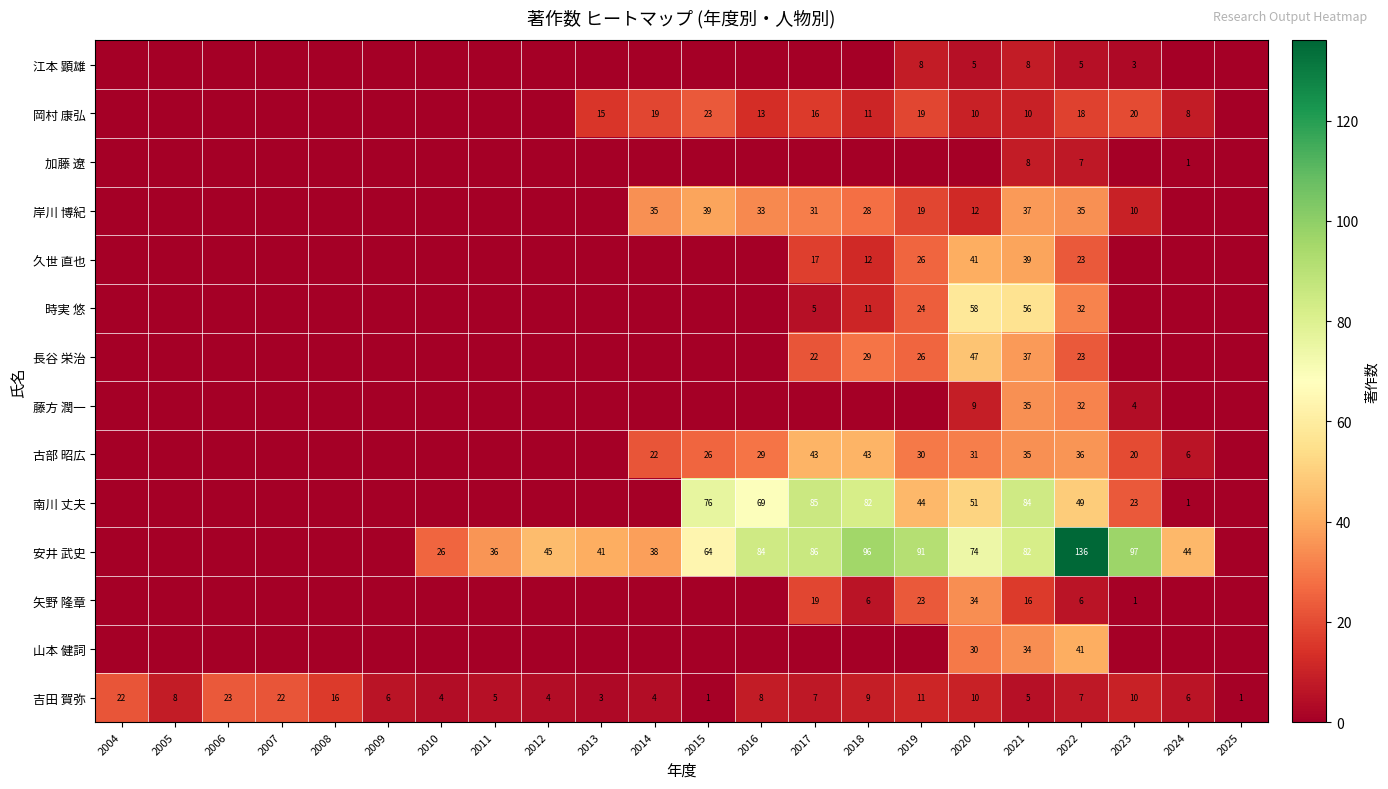

Is it true that 岡村 康弘 equals 20 at 2023?

True